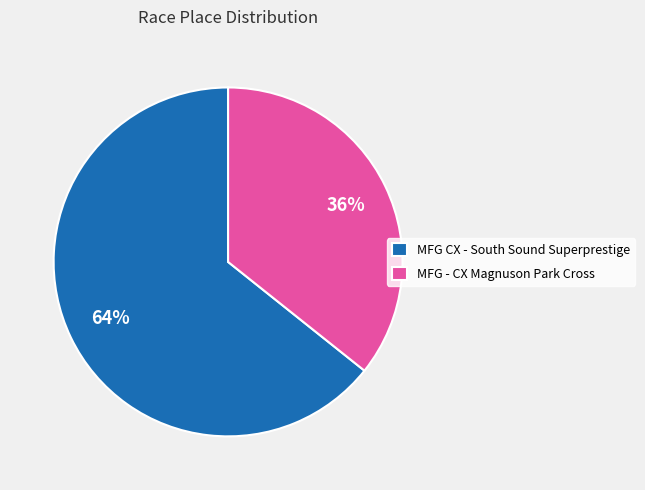

Combined, do MFG CX - South Sound Superprestige and MFG - CX Magnuson Park Cross account for over 50%?

Yes